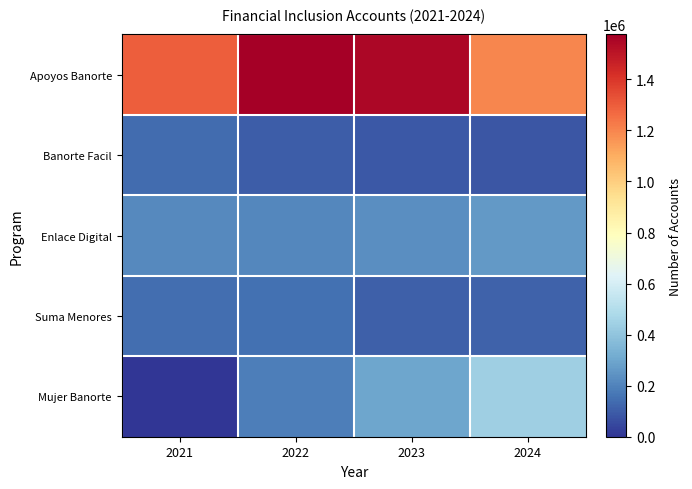

List the series in order of their peak value, lowest first.

Banorte Facil, Suma Menores, Enlace Digital, Mujer Banorte, Apoyos Banorte